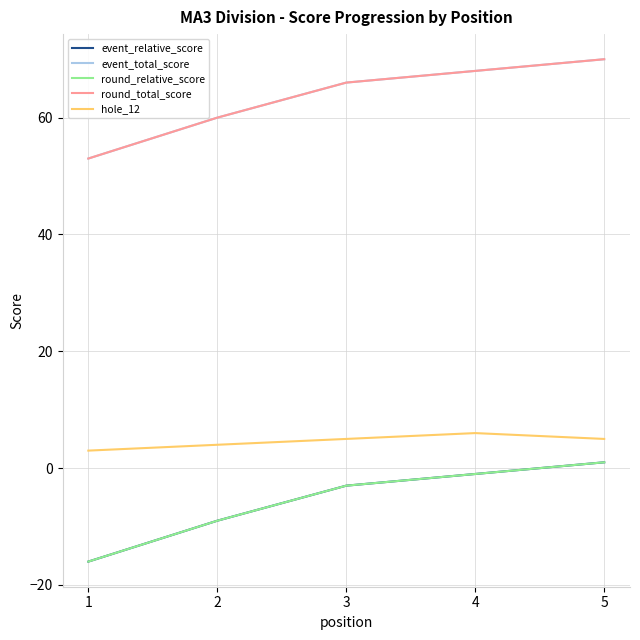

Is it true that event_relative_score equals -9 at 2?

True